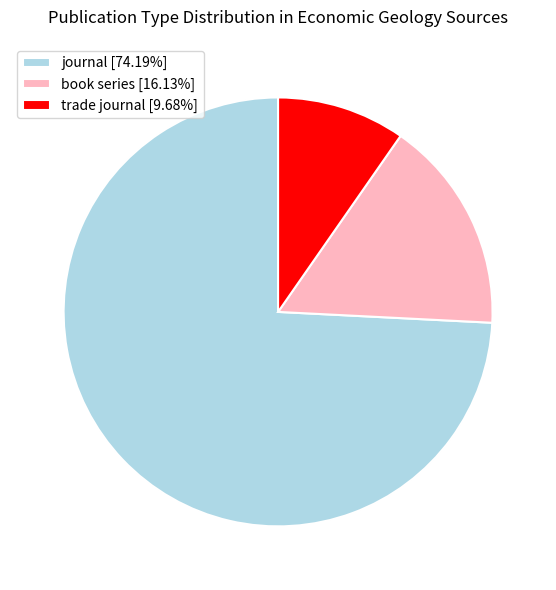

Is the sum of book series [16.13%] and journal [74.19%] greater than half?

Yes